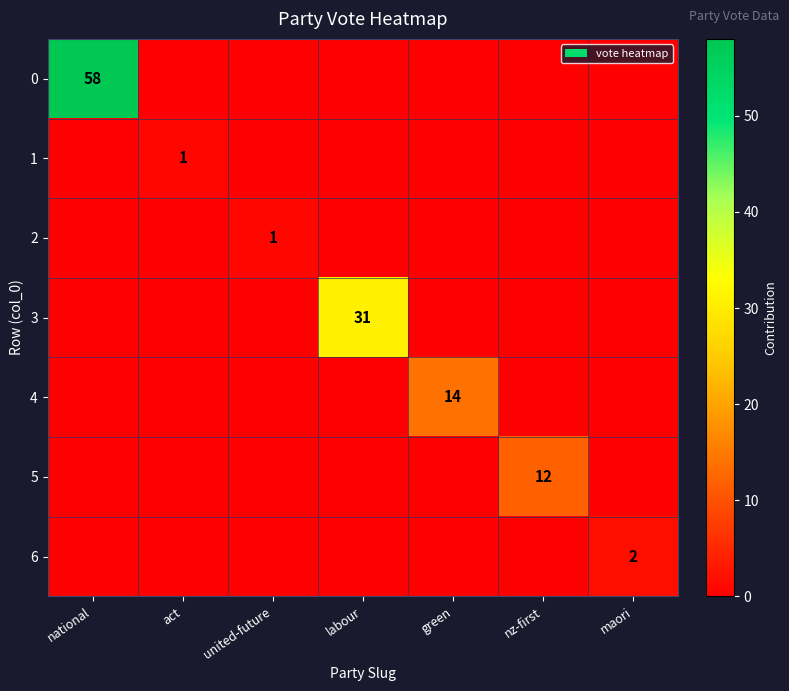

The 4 series shows 14 at green. True or false?

True